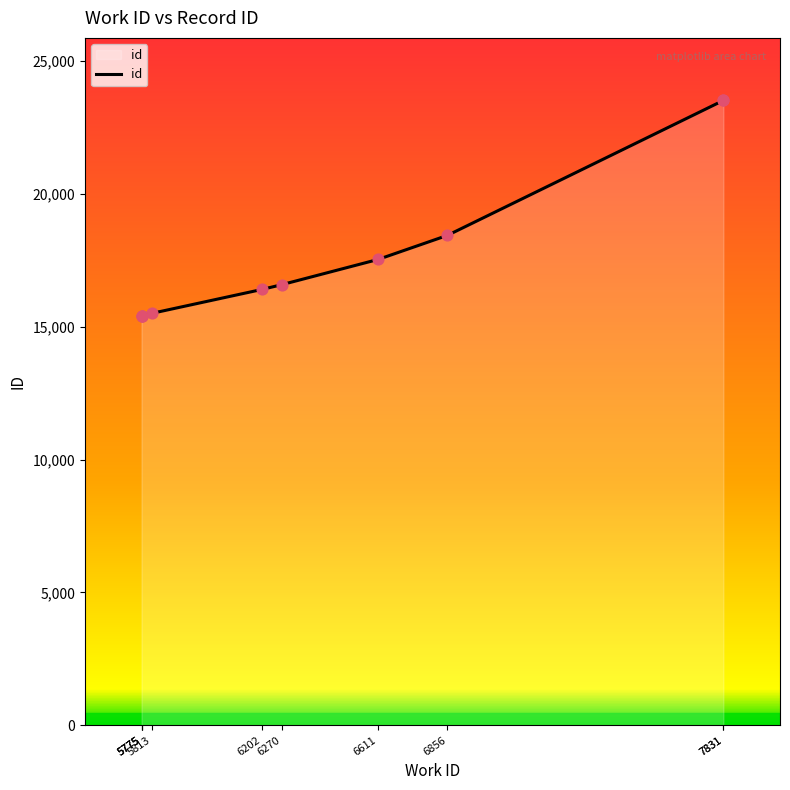

Approximately how many times larger is the value at 6202 compared to 7831?

0.7